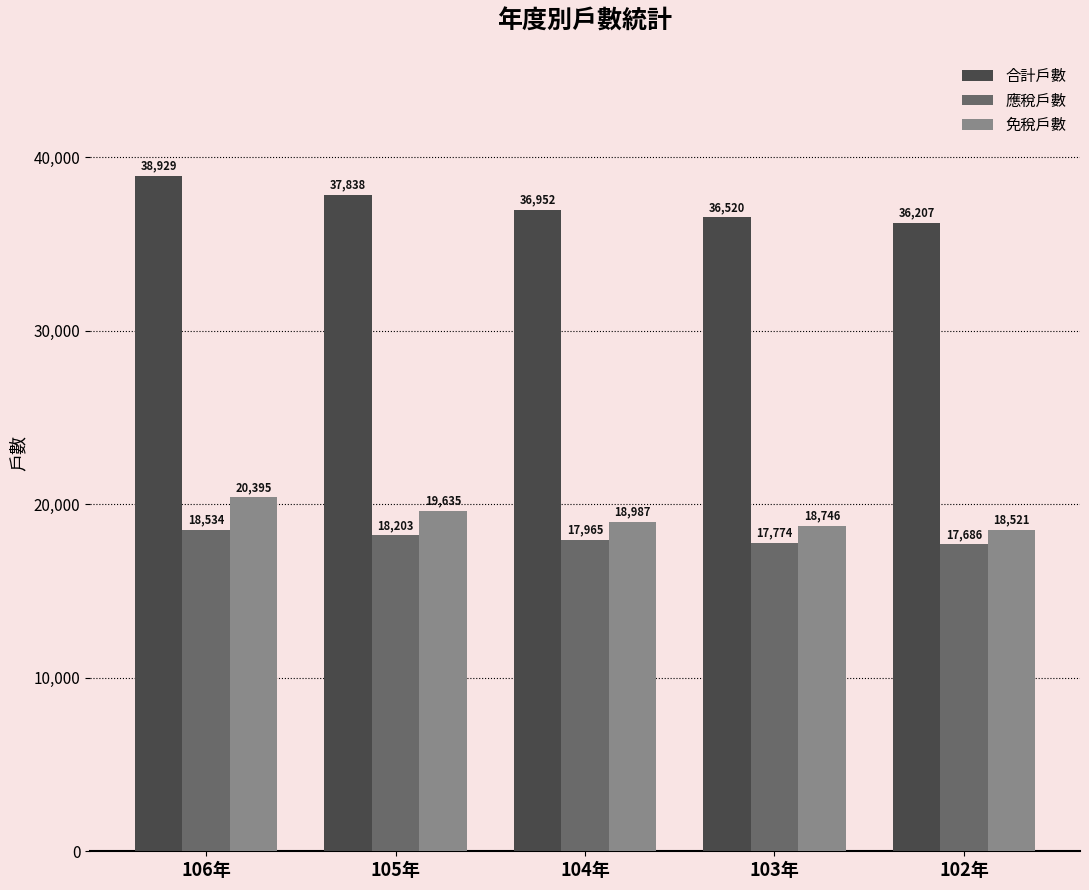

How many values in the 應稅戶數 series are below 17965?

2